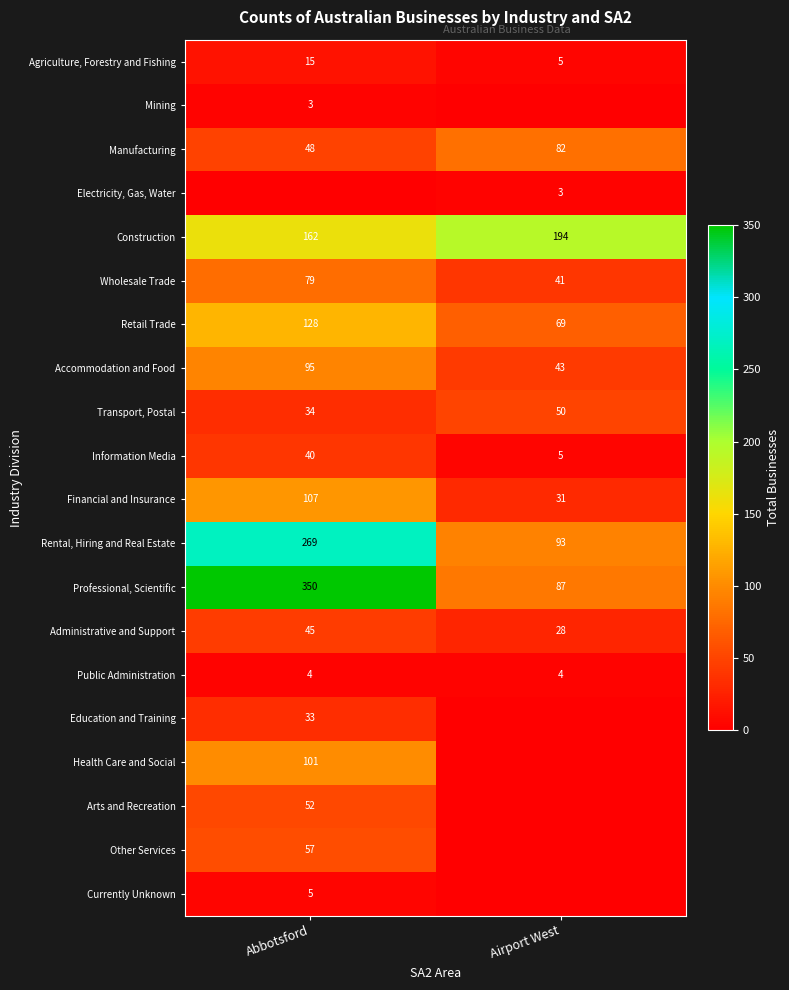

Rank the categories by Agriculture, Forestry and Fishing value from highest to lowest.

Abbotsford, Airport West